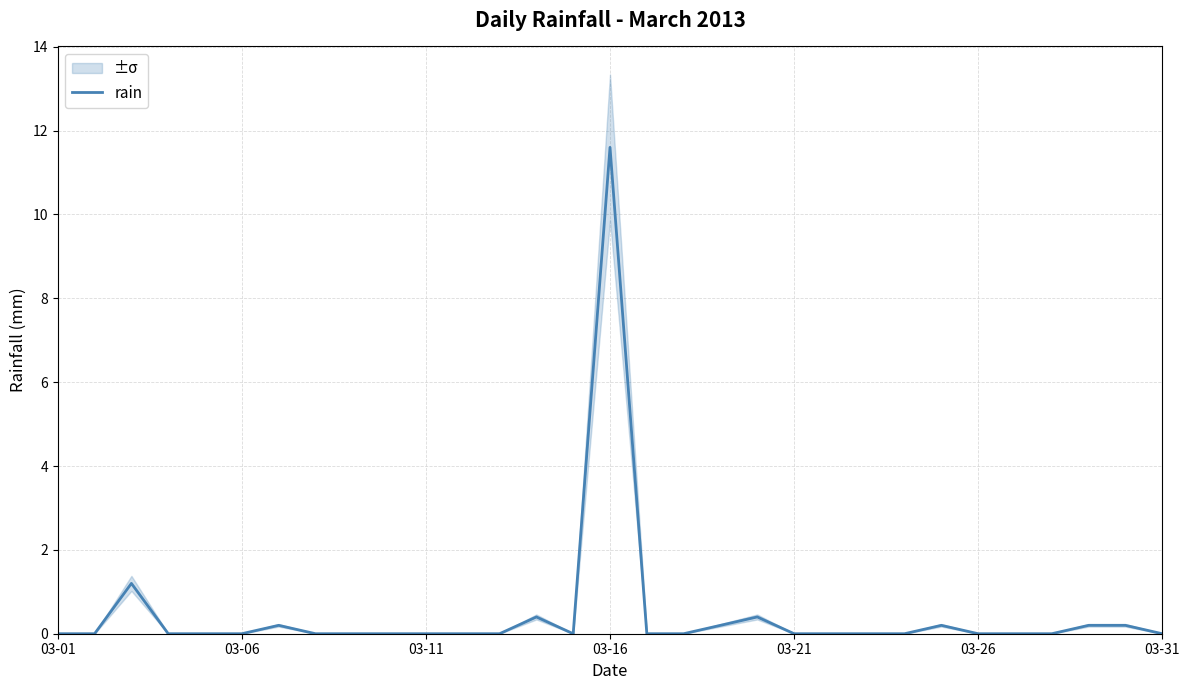

True or false: there are more than 1 points higher than both neighbors.

True